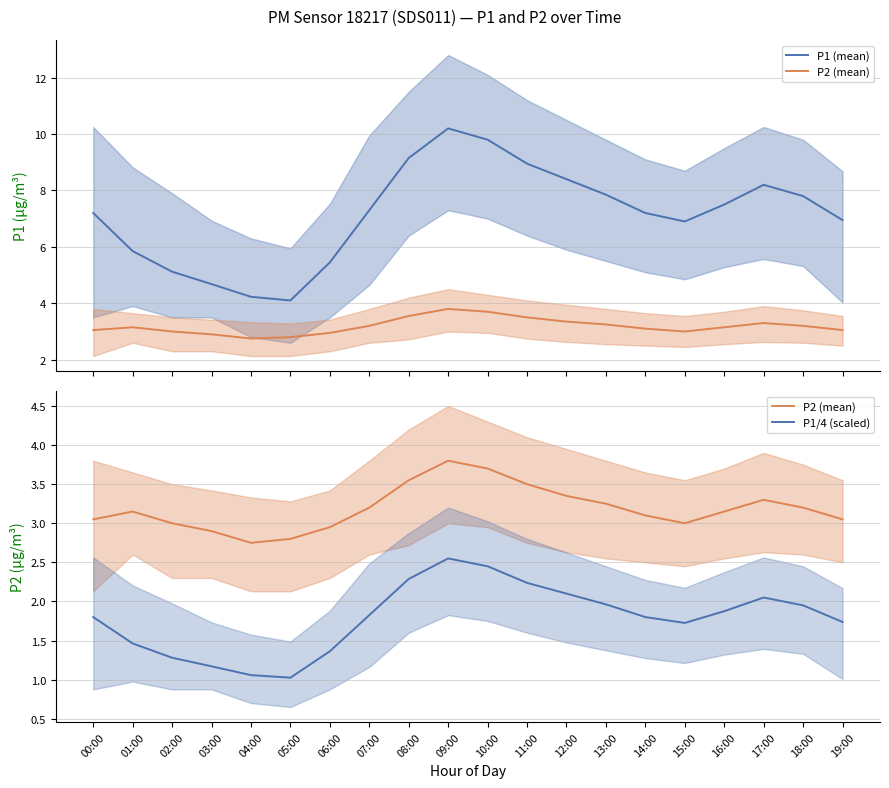

At which category does P2 (mean) reach its first local valley?

04:00